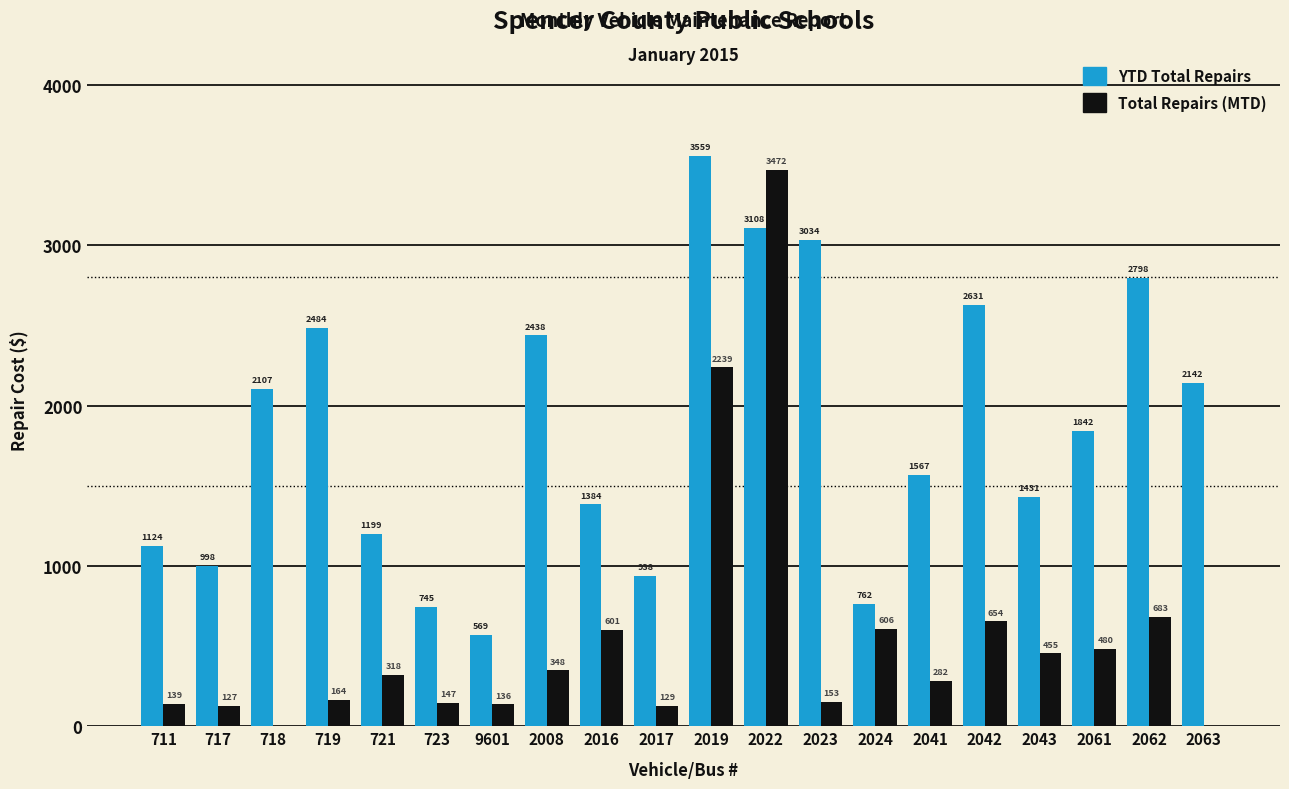

What is the difference between the YTD Total Repairs values at 2063 and 718?

35